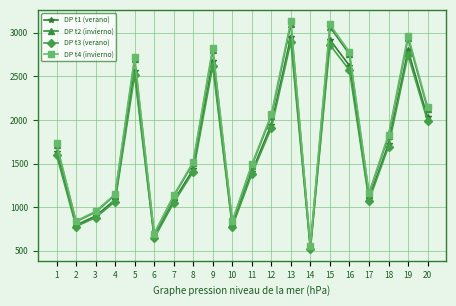

What is the spread (max minus min) of values at 16?

209.8